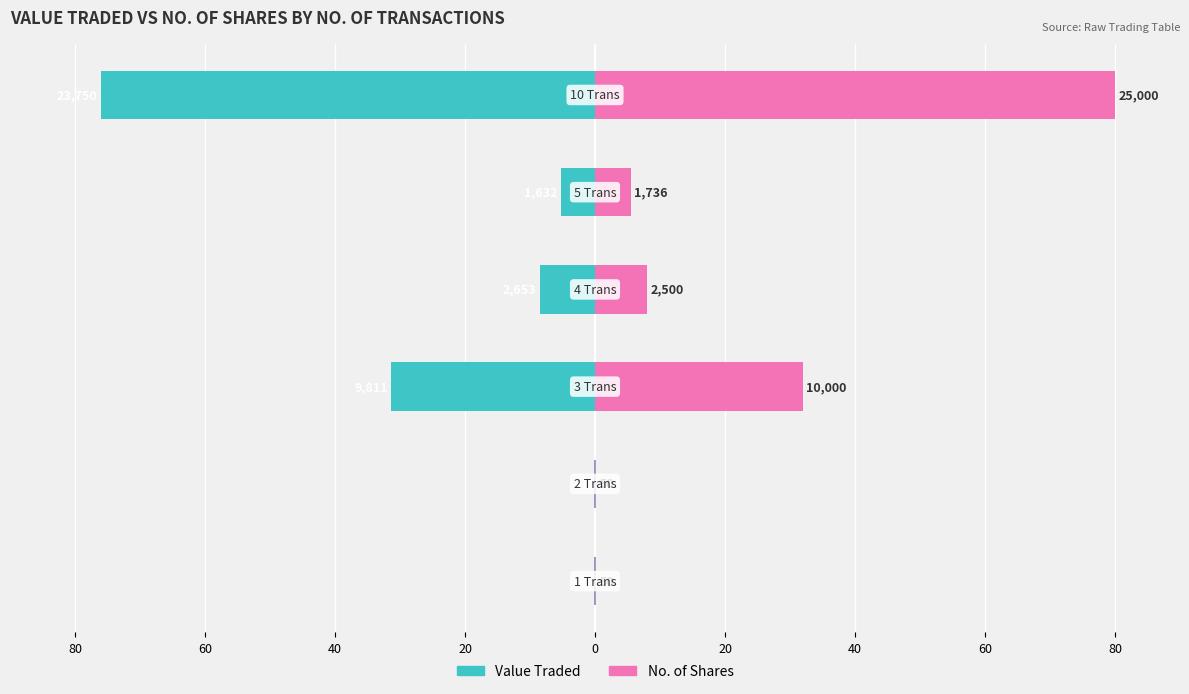

What are all the series names shown in the legend?

Value Traded, No. of Shares